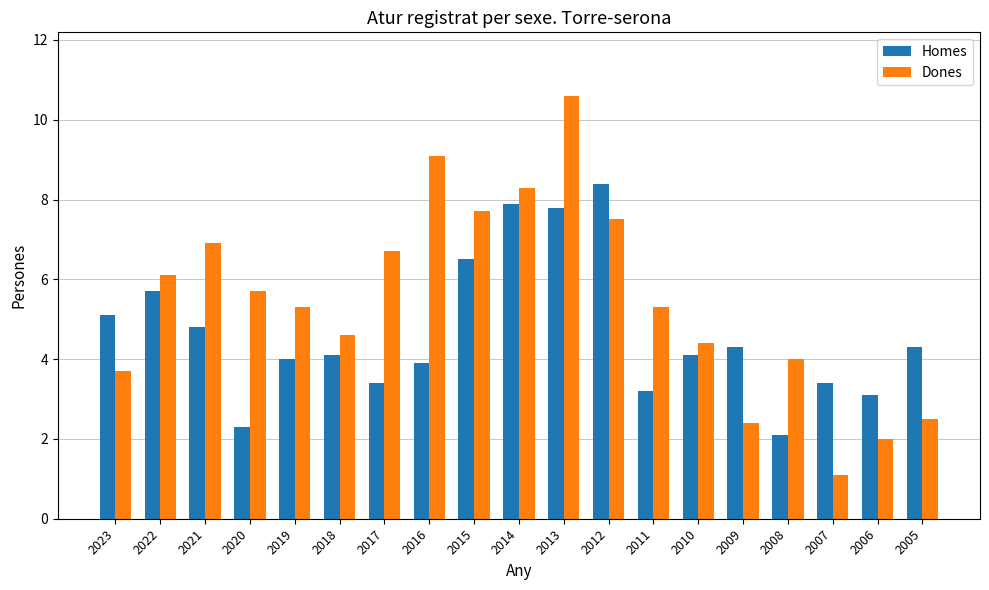

At 2023, list the series in order from largest to smallest.

Homes, Dones